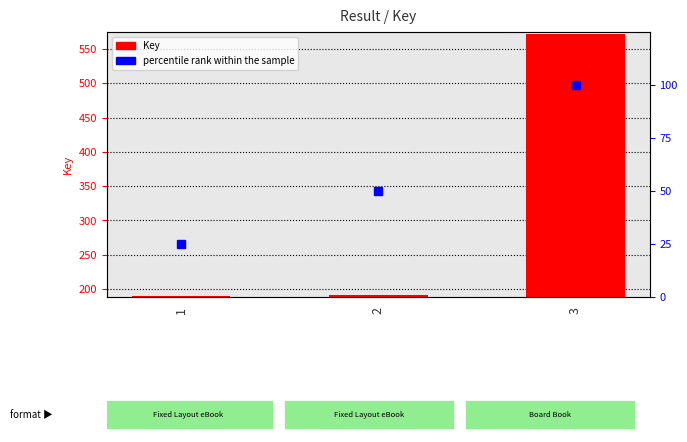

True or false: Key has a value of 296446314 at 3.

False